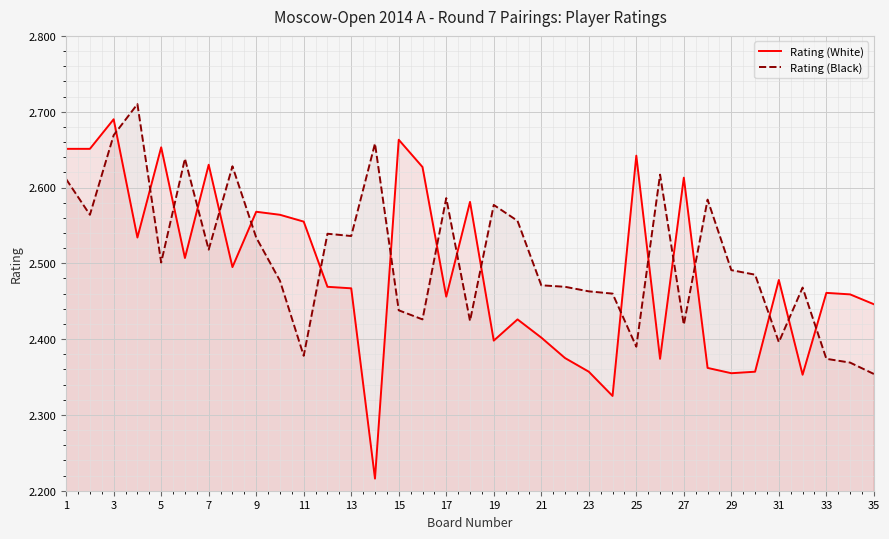

Which series has the largest total across all categories?

Rating (Black)